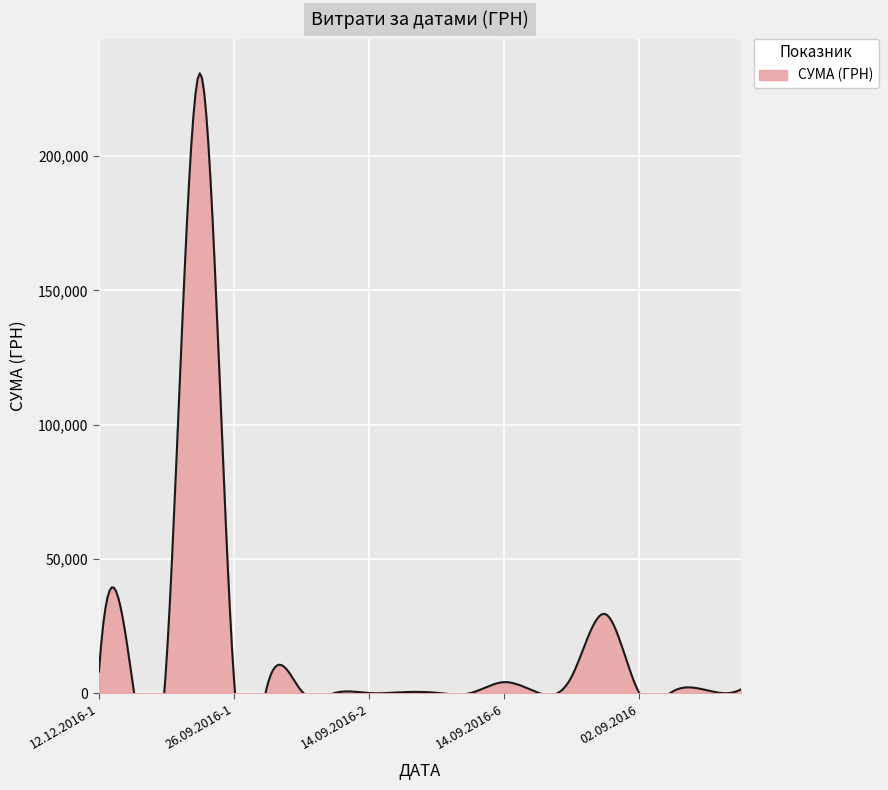

How many points are lower than both their immediate neighbors (excluding endpoints)?

5